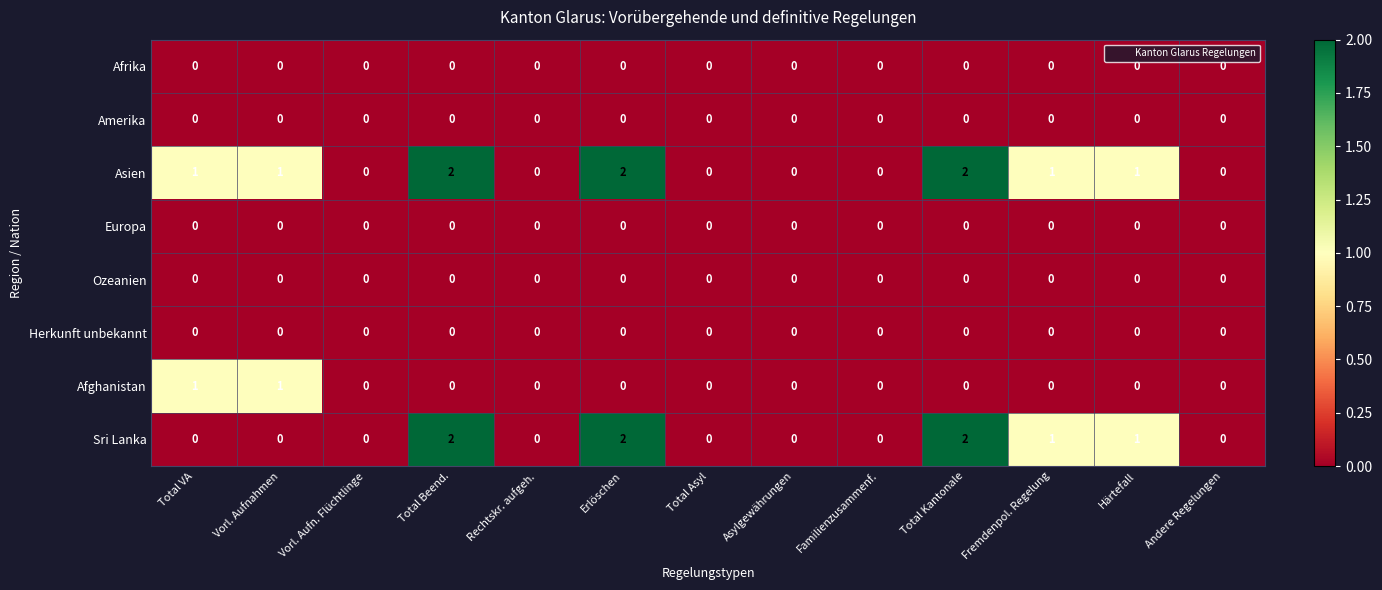

Which series has the largest total across all categories?

Asien